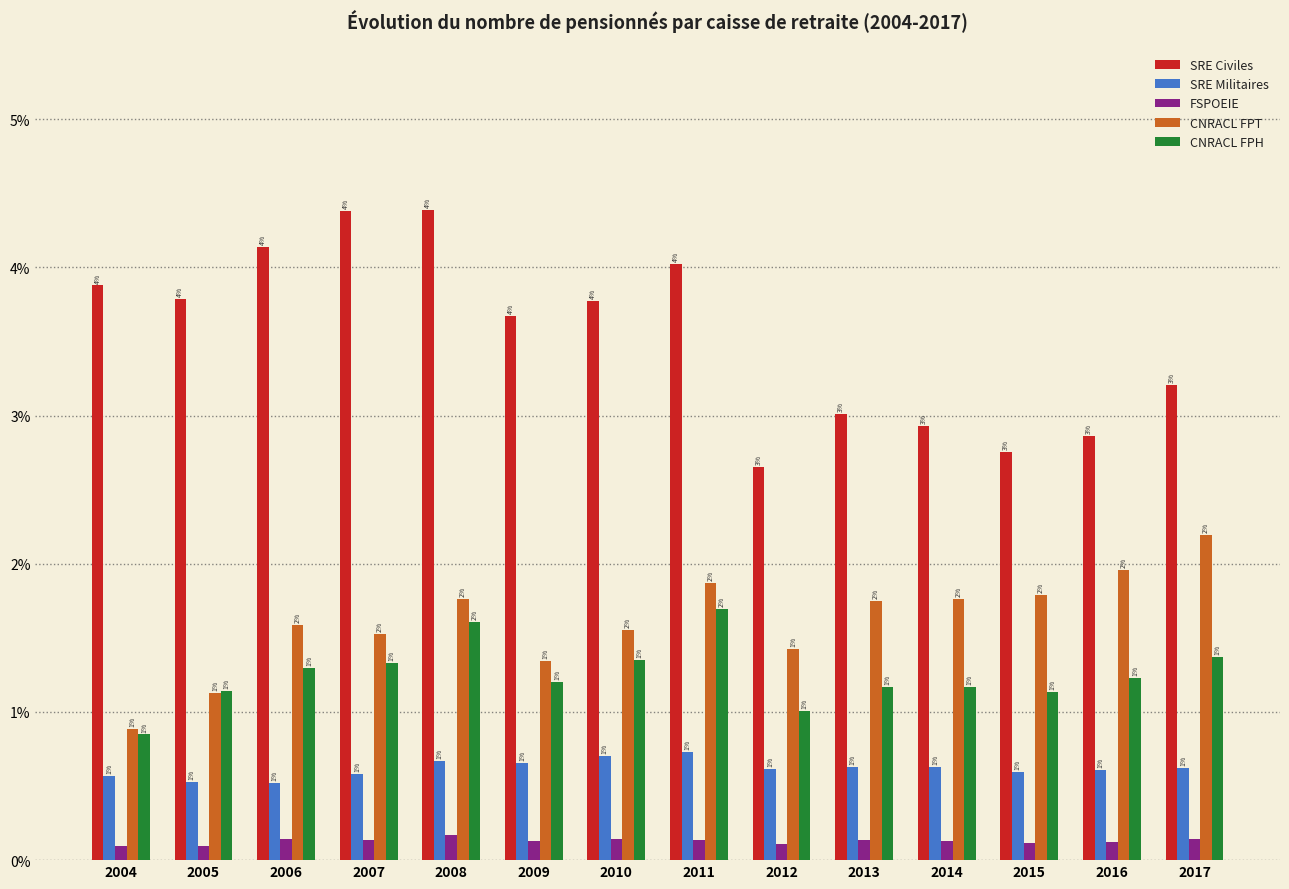

Does the chart contain stacked bars?

No